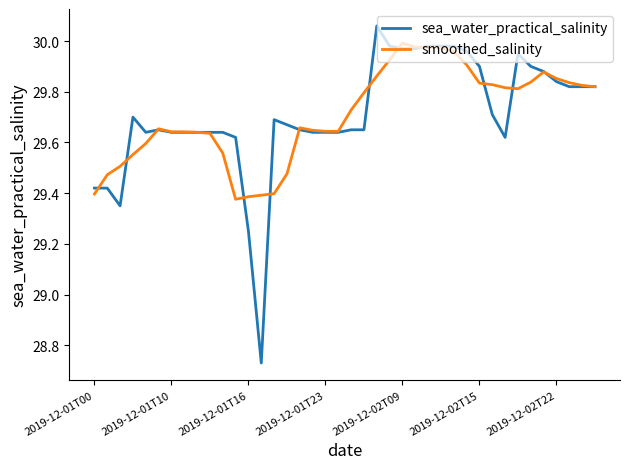

Rank the series by their maximum value, from lowest to highest.

smoothed_salinity, sea_water_practical_salinity